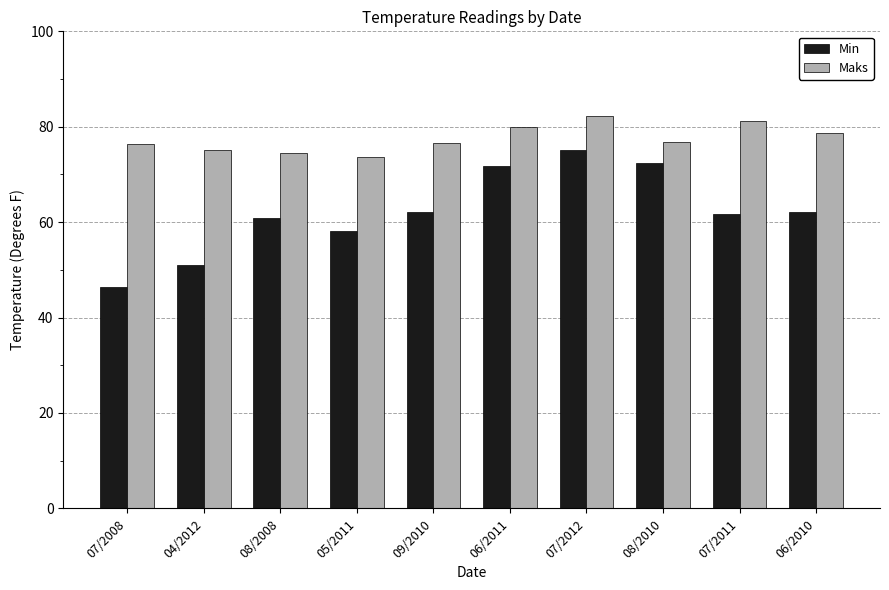

Which category has the lowest value across all series?

07/2008